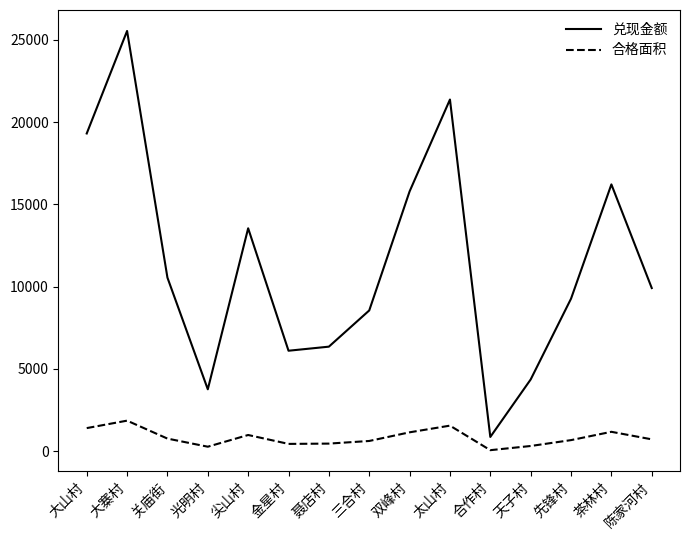

Which series changed the most between 合作村 and 天子村?

兑现金额